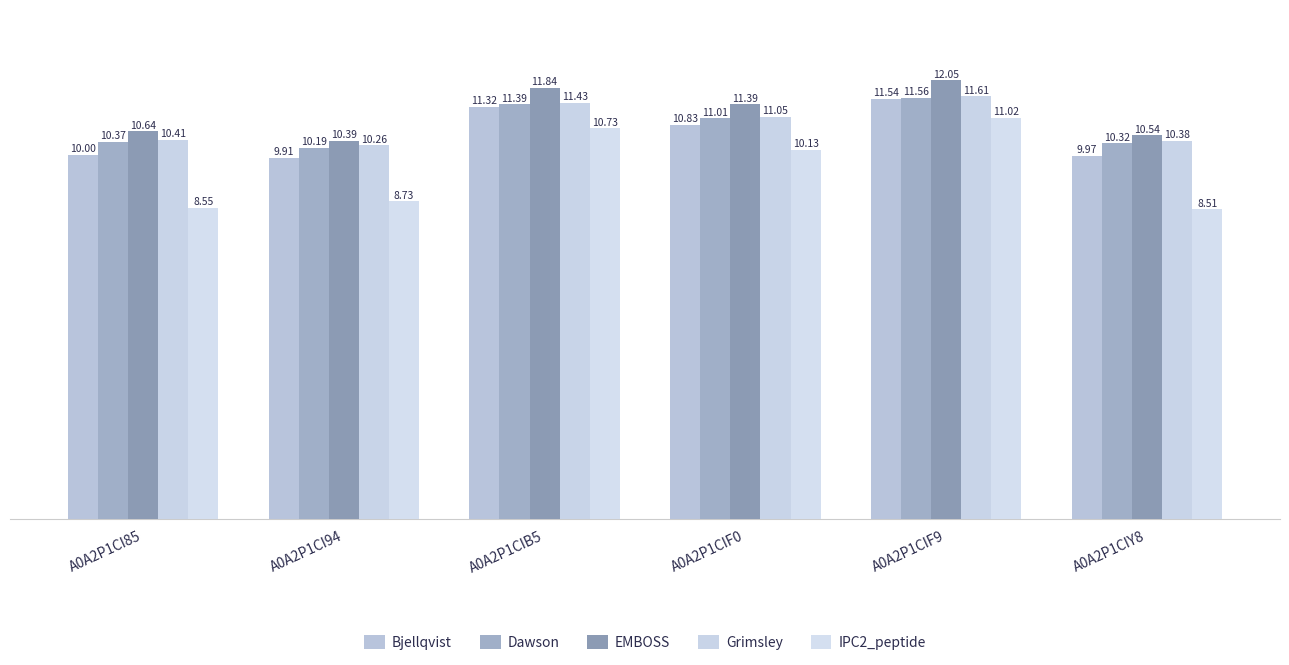

The value of EMBOSS at A0A2P1CIF0 is 11.4. True or false?

True